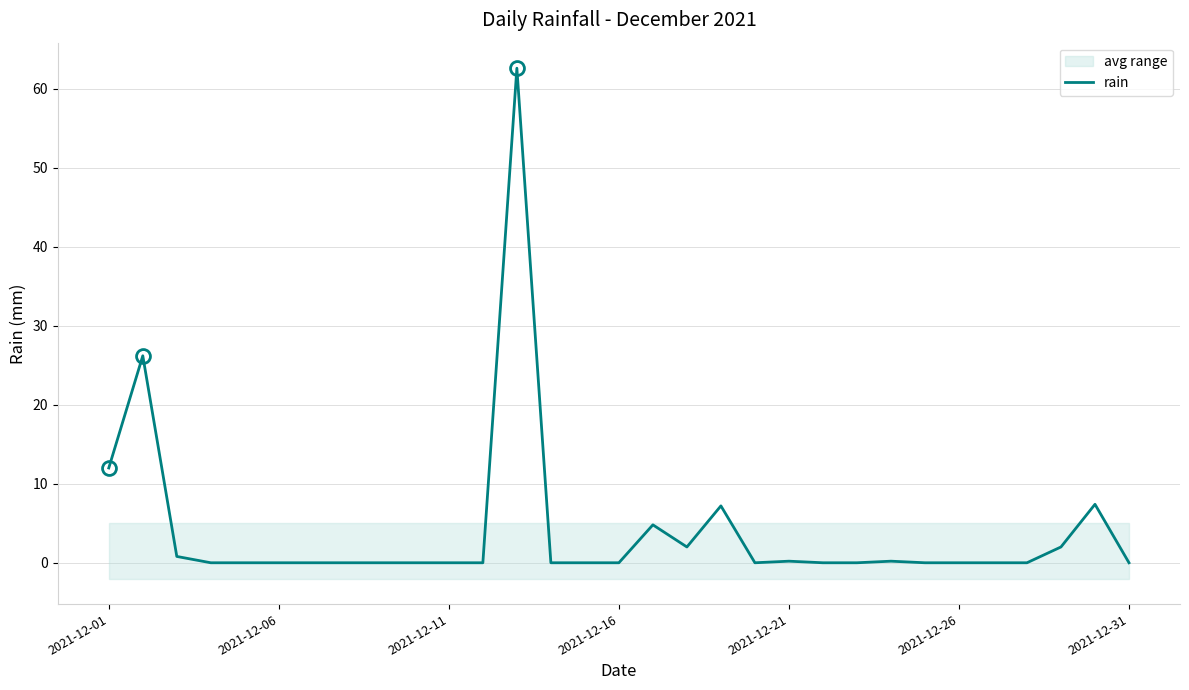

What is the maximum value for rain?

62.6